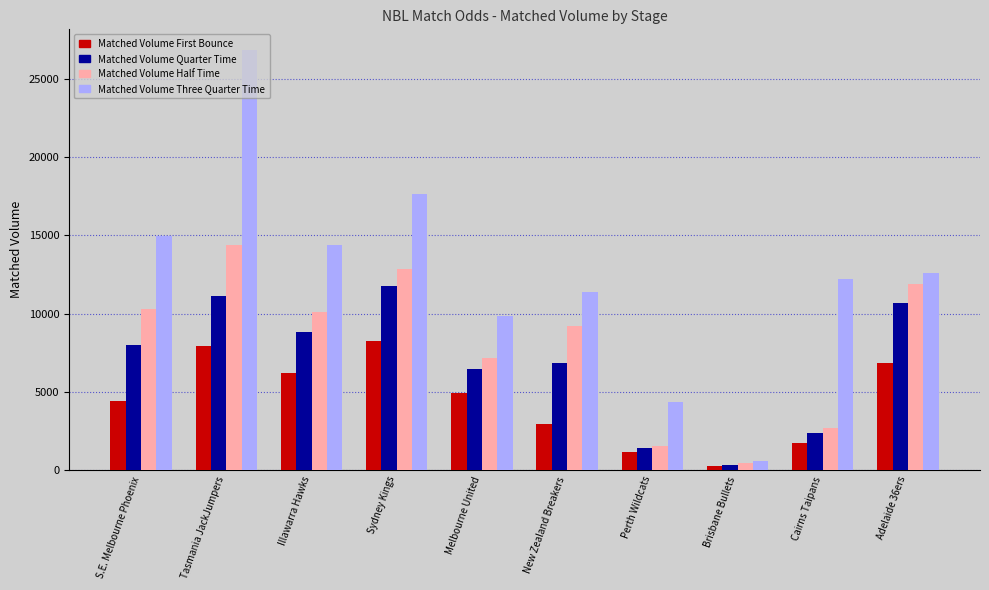

At how many categories does at least one series exceed 1263?

9